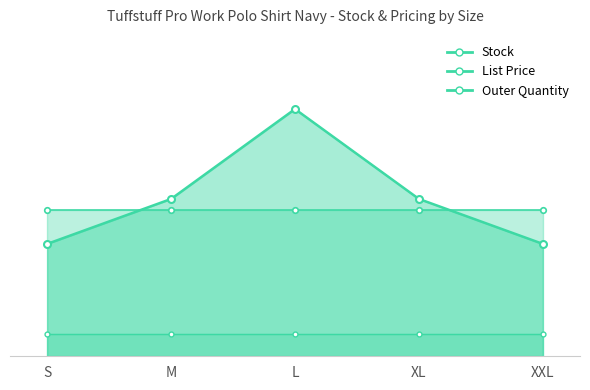

How many values in the Stock series are below 7?

2